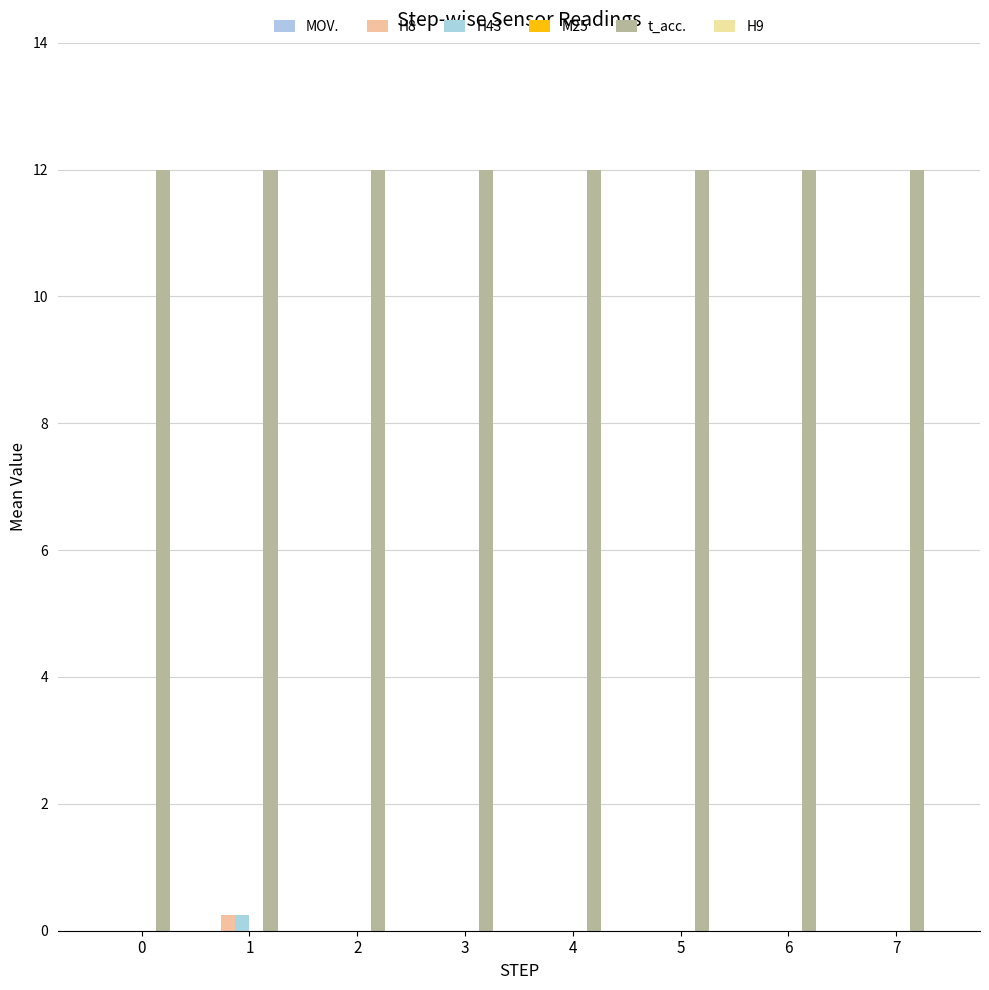

True or false: H43 has a value of 0.0 at 4.

True